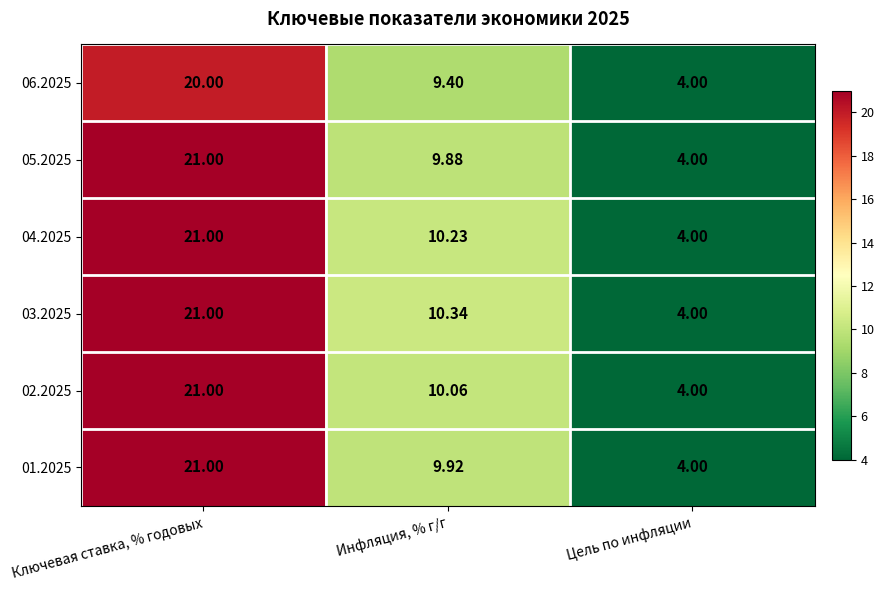

Where is 05.2025 nearest to the value 12?

Инфляция, % г/г